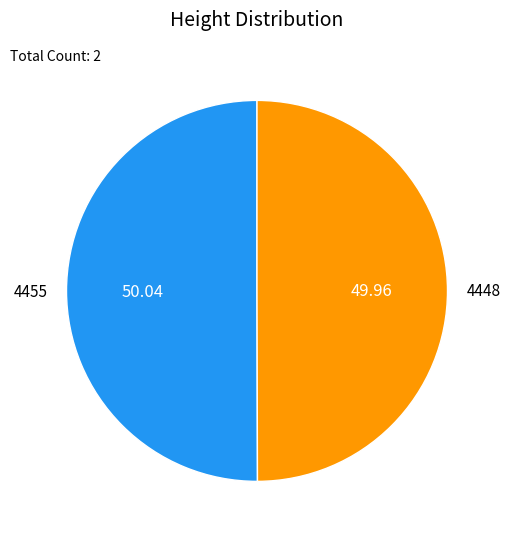

Is the sum of 4455 and 4448 greater than half?

Yes